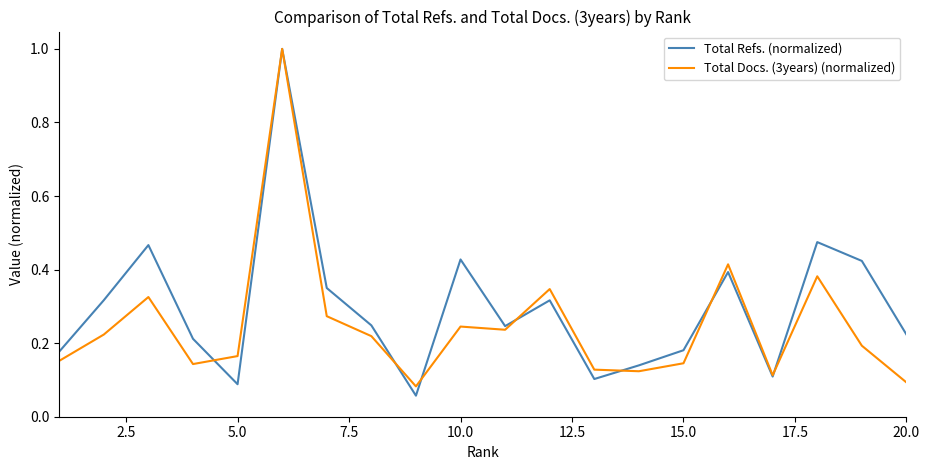

Which series has the largest total across all categories?

Total Refs. (normalized)